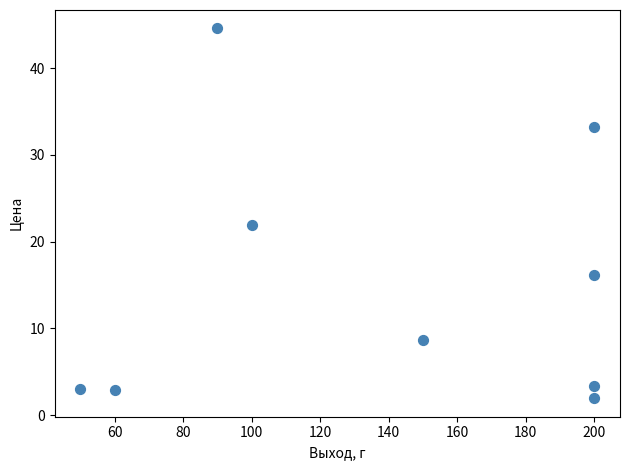

What is the average X value?

138.9